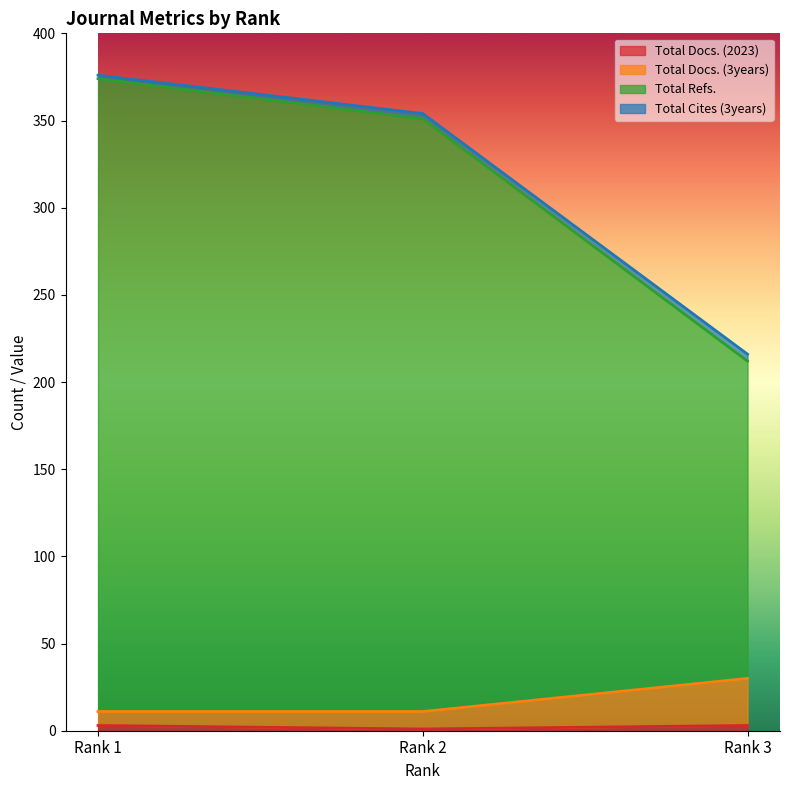

Which series has the widest spread of values?

Total Refs.